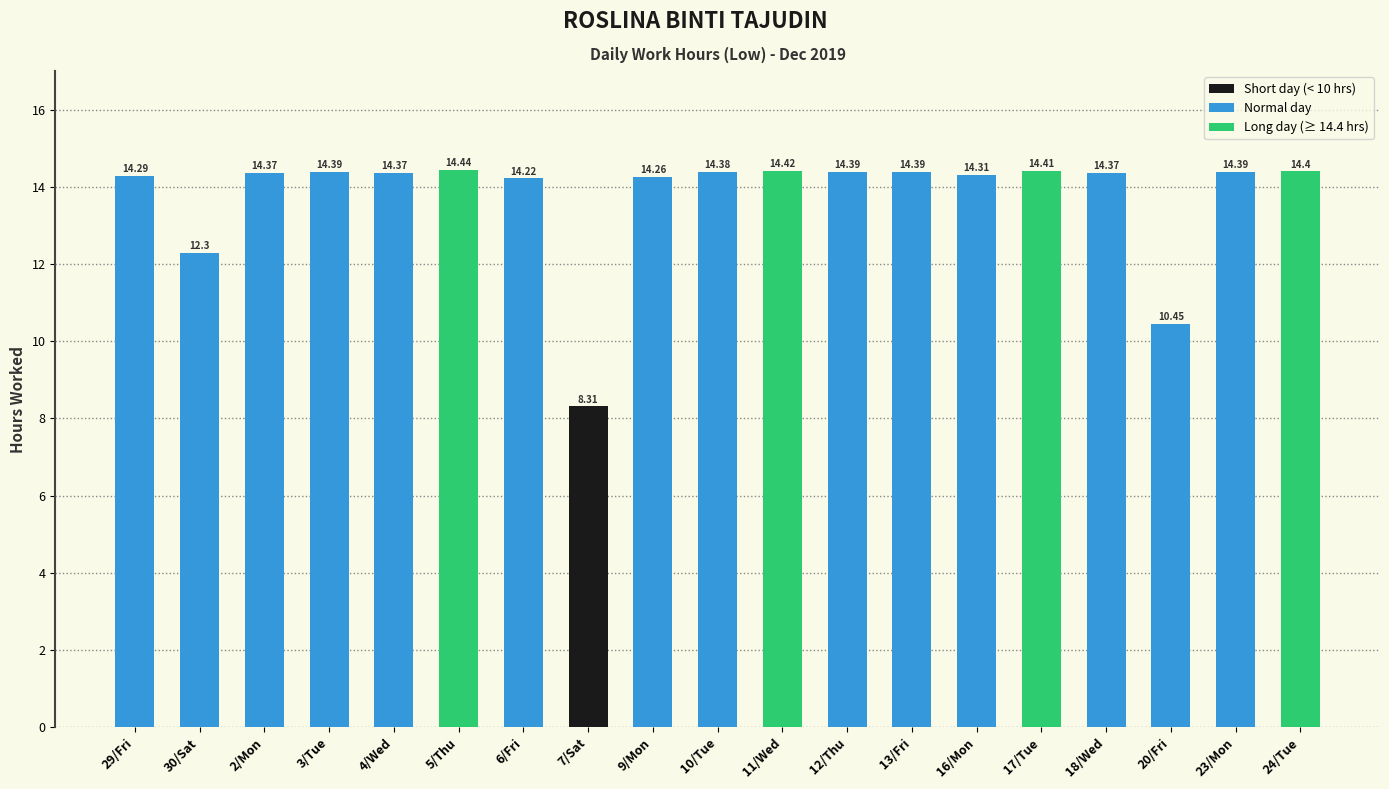

Which label corresponds to the largest value in the chart?

5/Thu